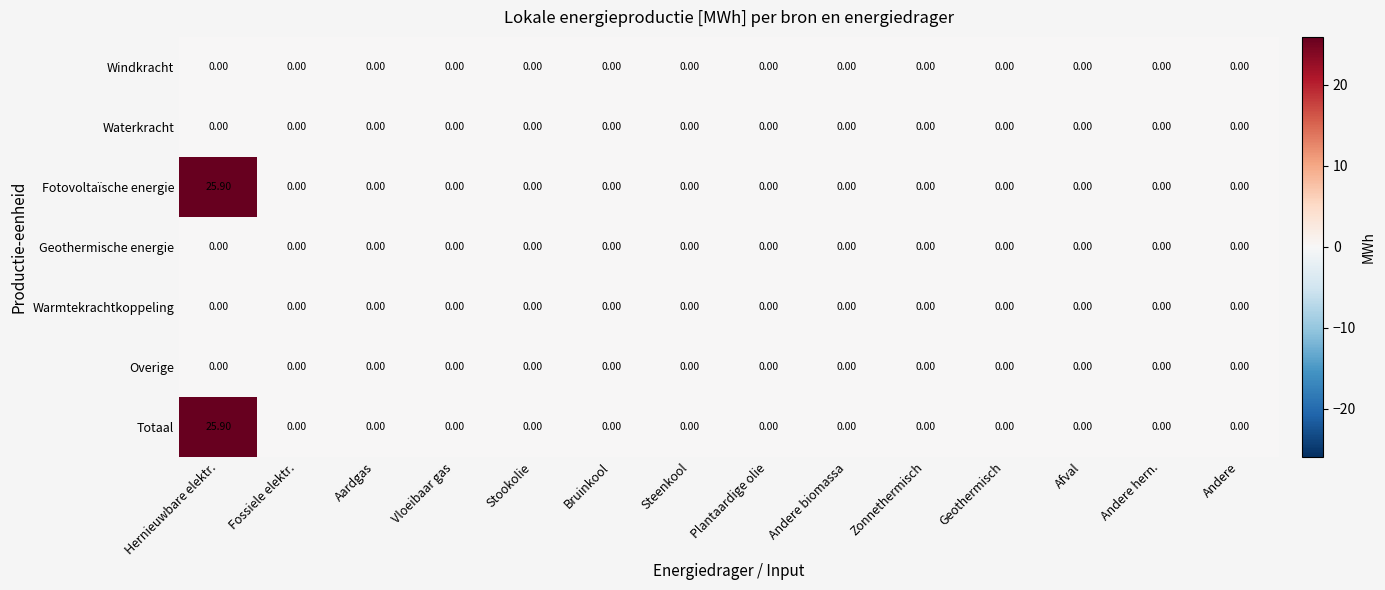

What is the difference between the maximum and minimum values in the Totaal series?

25.9